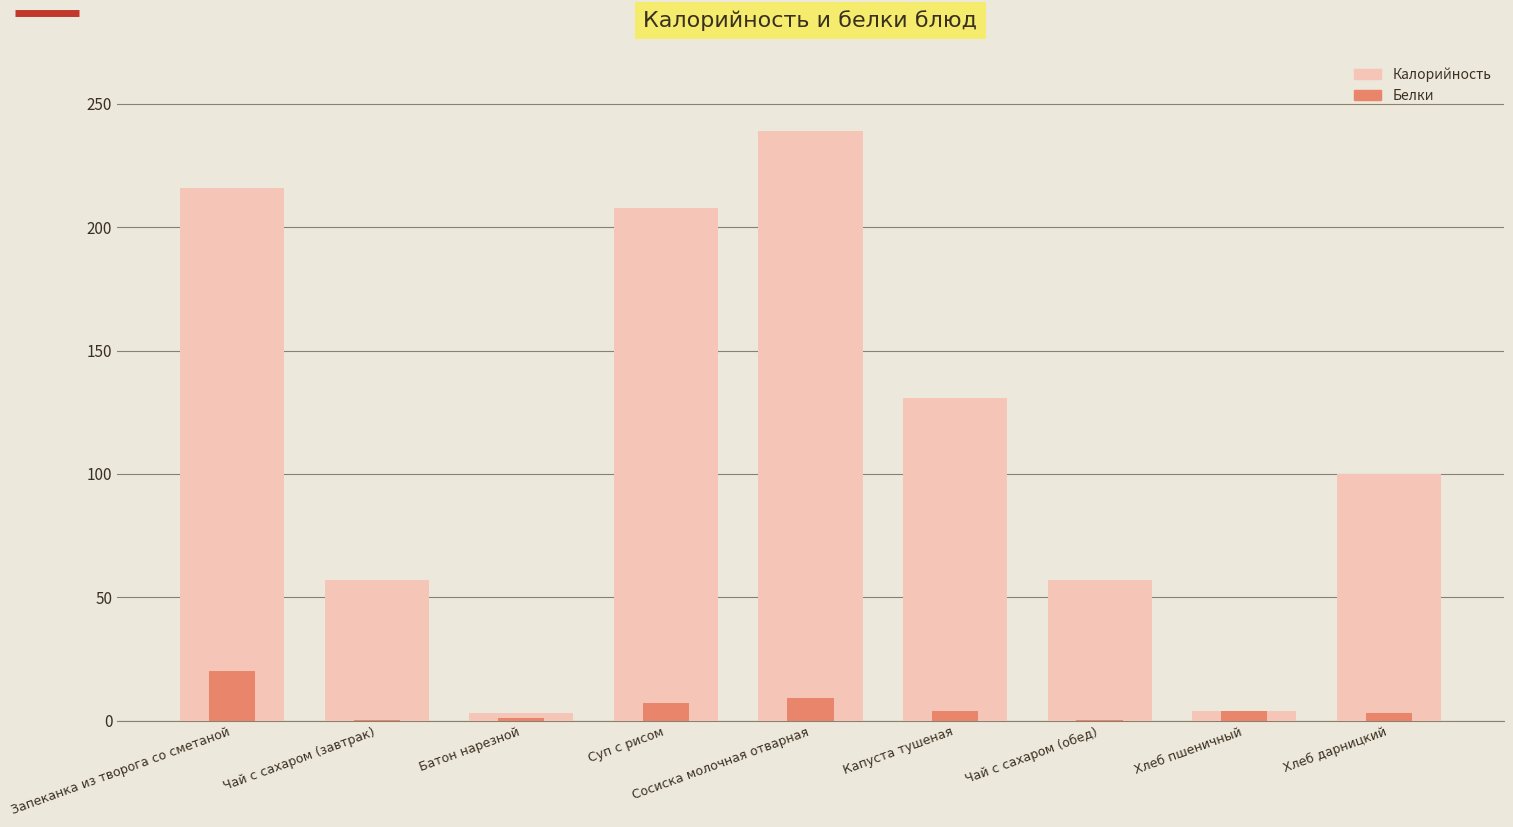

Reading left to right, what are all the values shown in this chart?

Калорийность: Запеканка из творога со сметаной=216.0	Чай с сахаром (завтрак)=57.0	Батон нарезной=3.0	Суп с рисом=208.0	Сосиска молочная отварная=239.0	Капуста тушеная=131.0	Чай с сахаром (обед)=57.0	Хлеб пшеничный=4.0	Хлеб дарницкий=100.0
Белки: Запеканка из творога со сметаной=20.0	Чай с сахаром (завтрак)=0.2	Батон нарезной=1.0	Суп с рисом=7.0	Сосиска молочная отварная=9.0	Капуста тушеная=4.0	Чай с сахаром (обед)=0.2	Хлеб пшеничный=4.0	Хлеб дарницкий=3.0